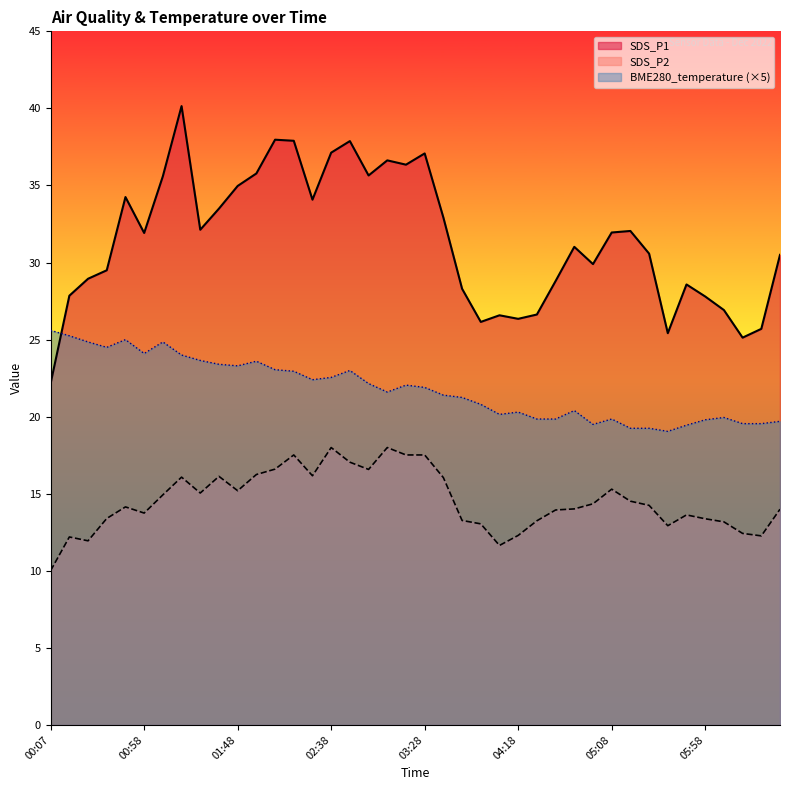

What position from the left is 04:58?

30